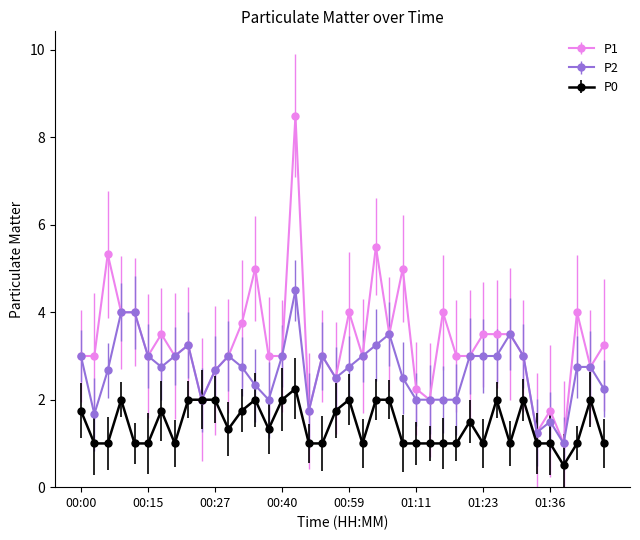

How many values in the P0 series are below 1?

1